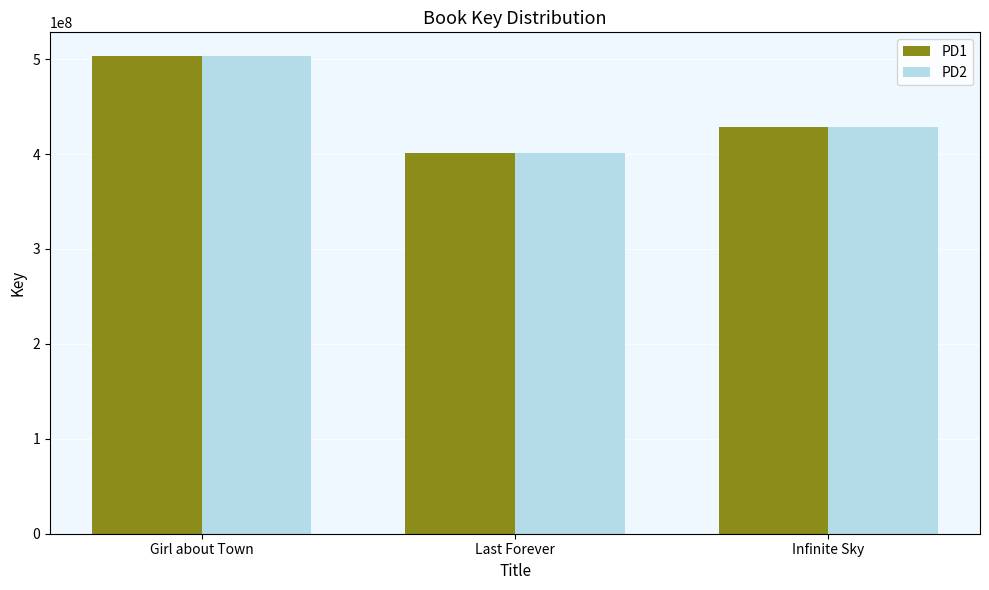

How many series are shown in this chart?

2